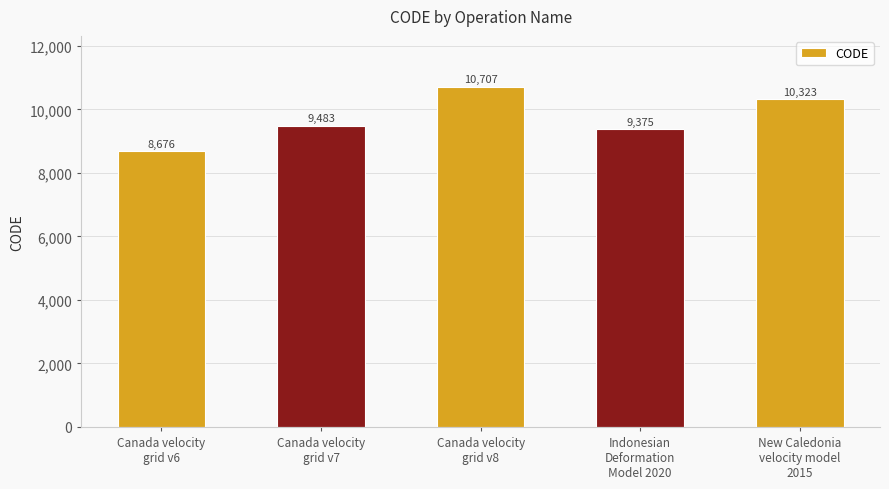

Where is the data nearest to the value 9691?

Canada velocity
grid v7